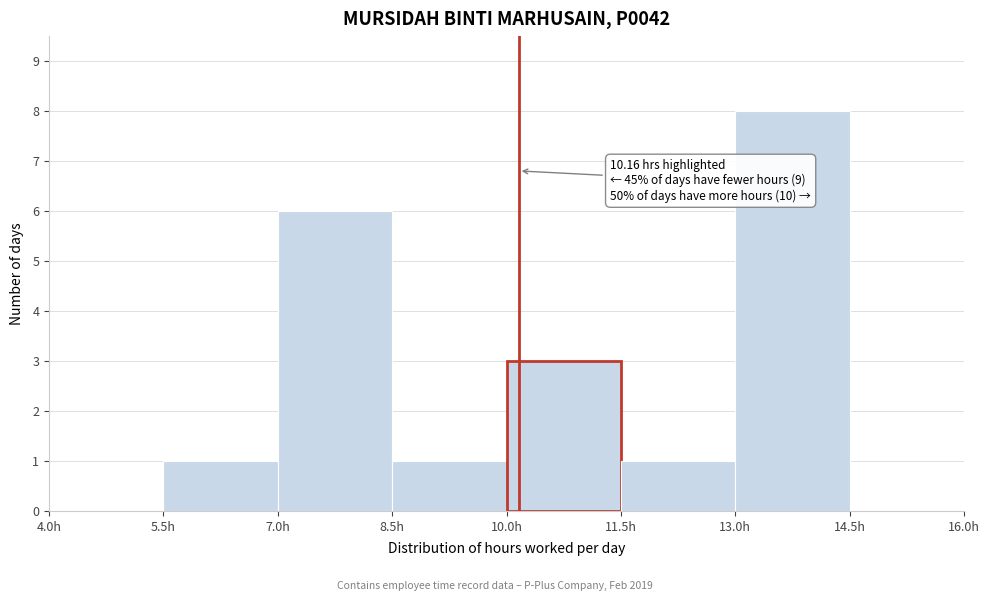

Over which range of the x-axis is the bar tallest?

13.0 to 14.5